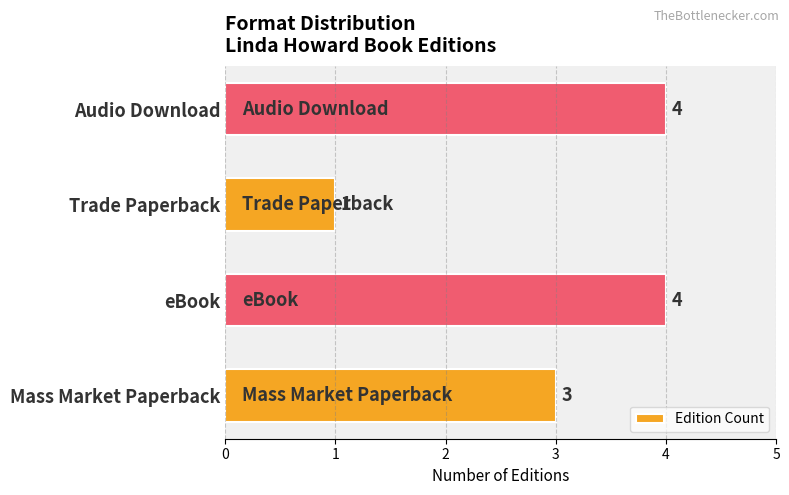

What is the greatest value displayed?

4